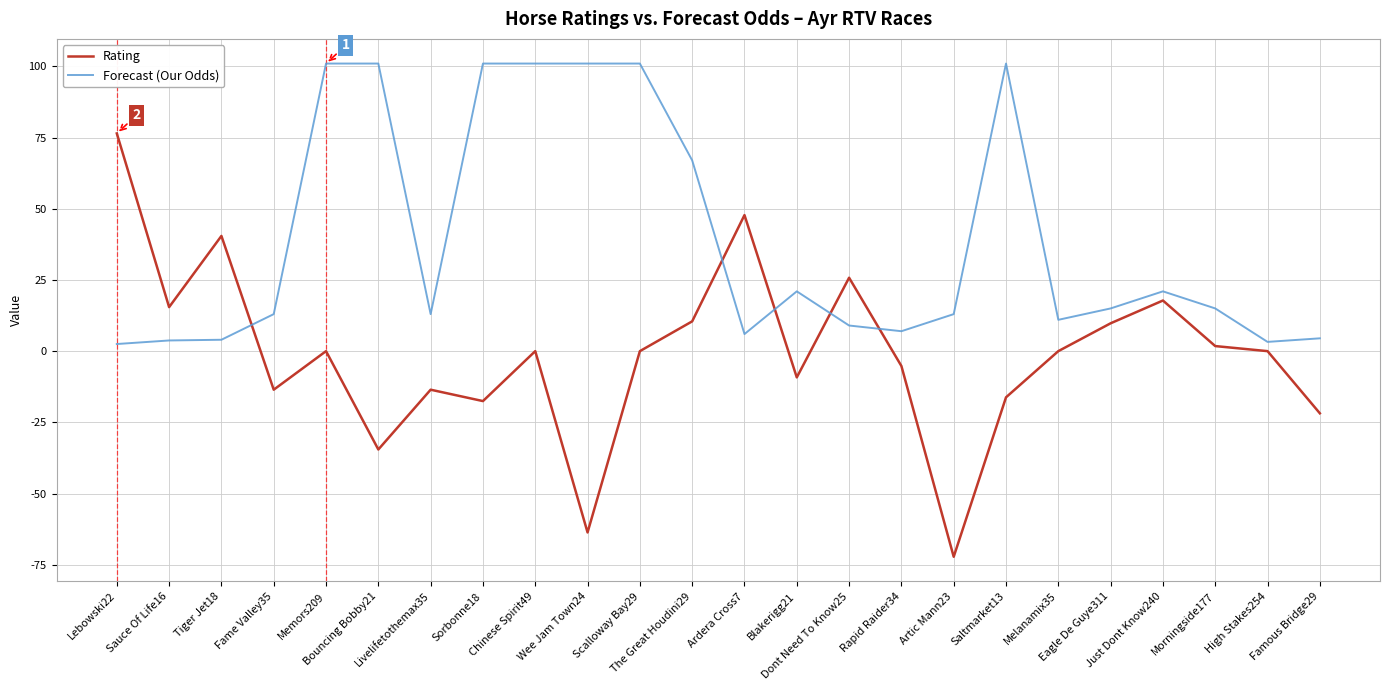

What are all the series names shown in the legend?

Rating, Forecast (Our Odds)